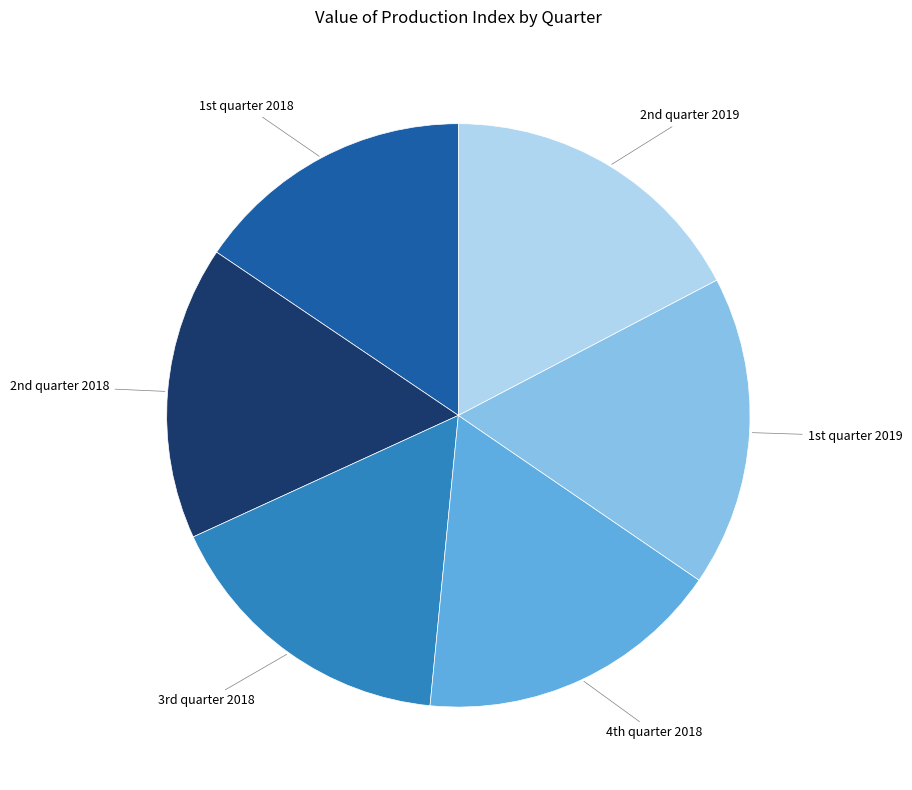

How many slices are in this pie chart?

6